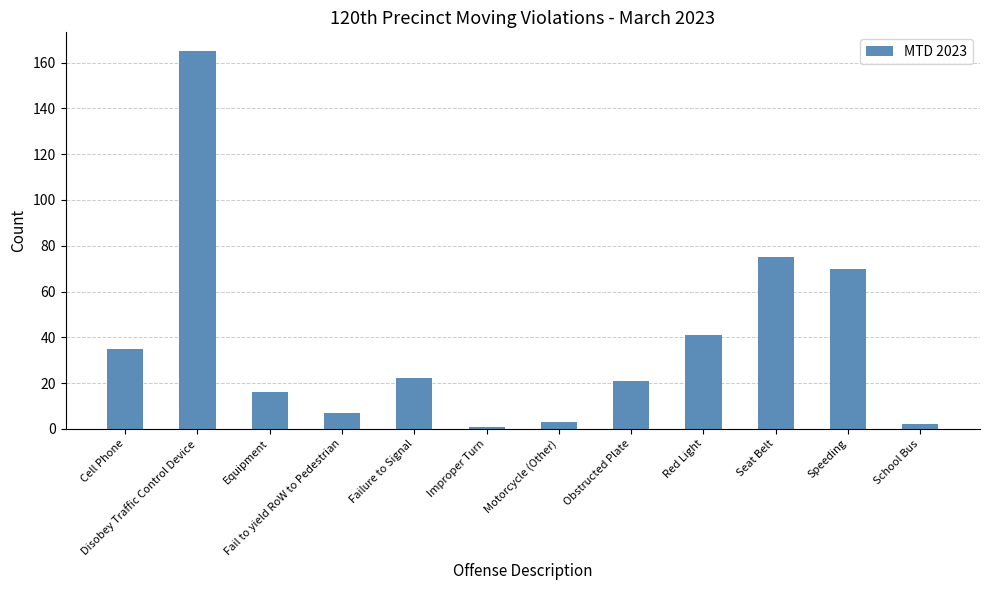

What is the label of the 9th bar from the left?

Red Light